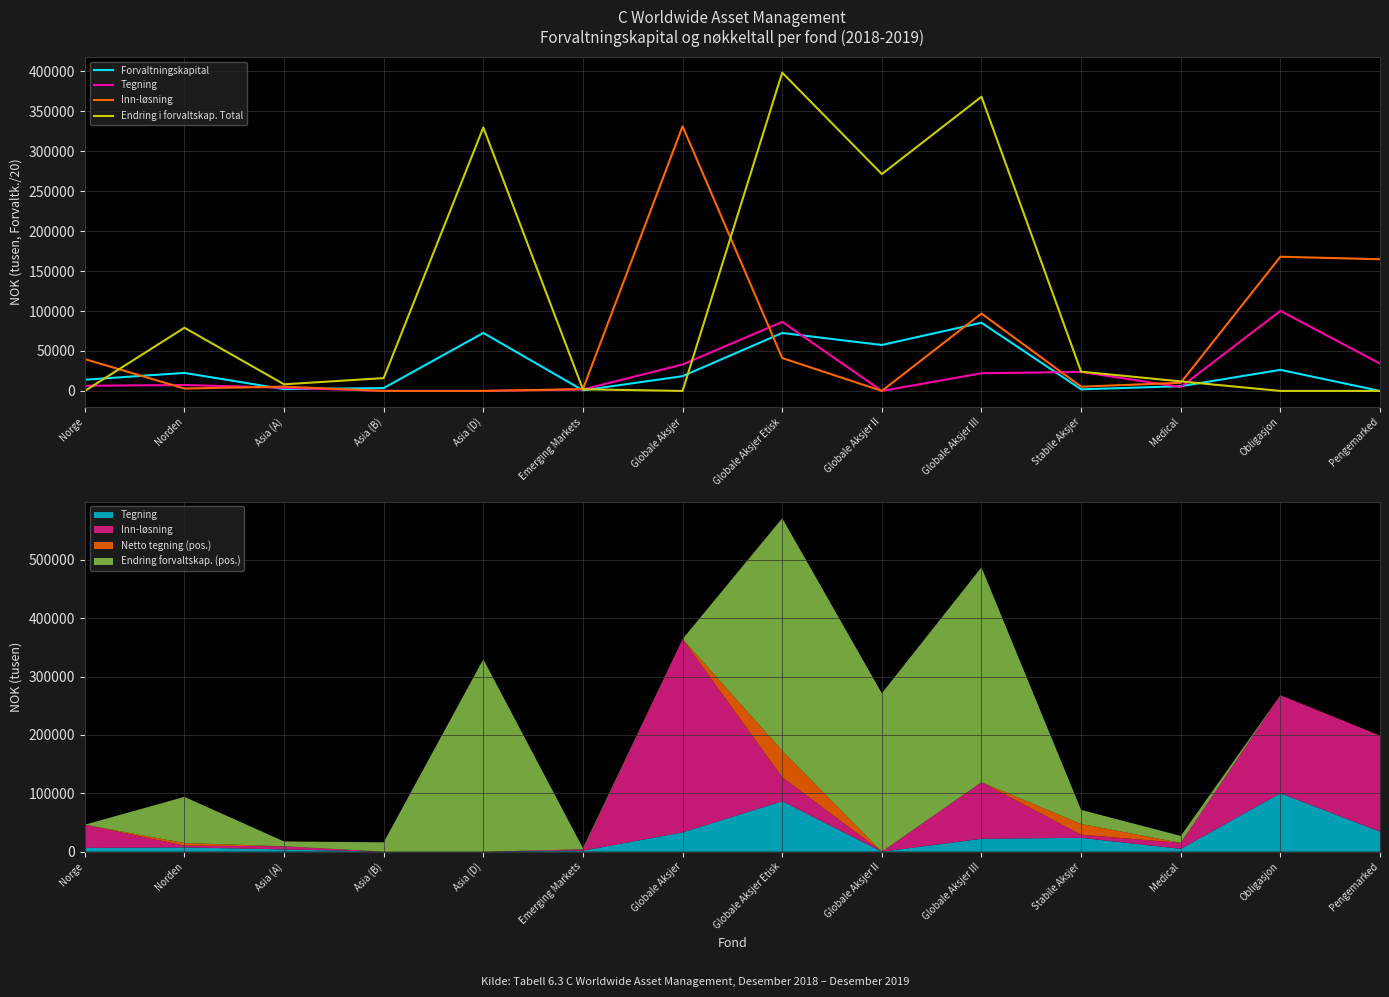

At which category is the sum across all series the highest?

Globale Aksjer Etisk